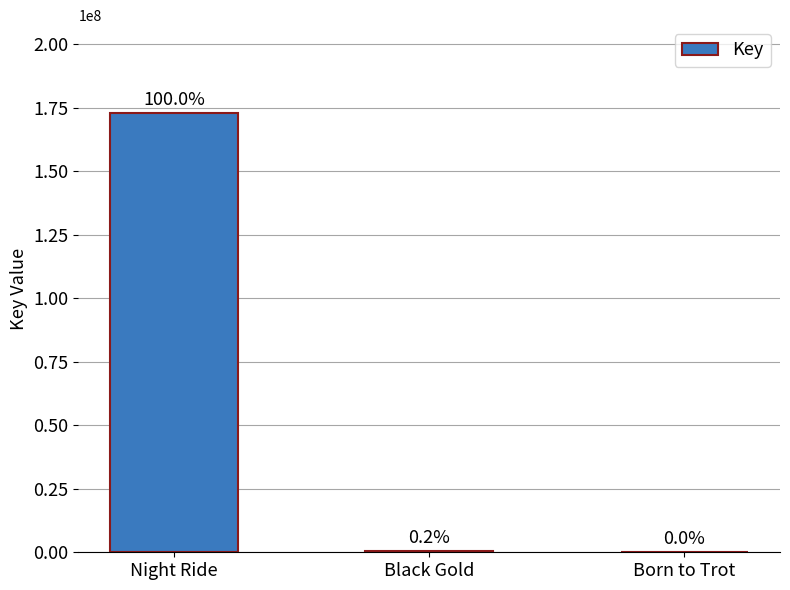

What is the difference between the maximum and minimum values?

172995893